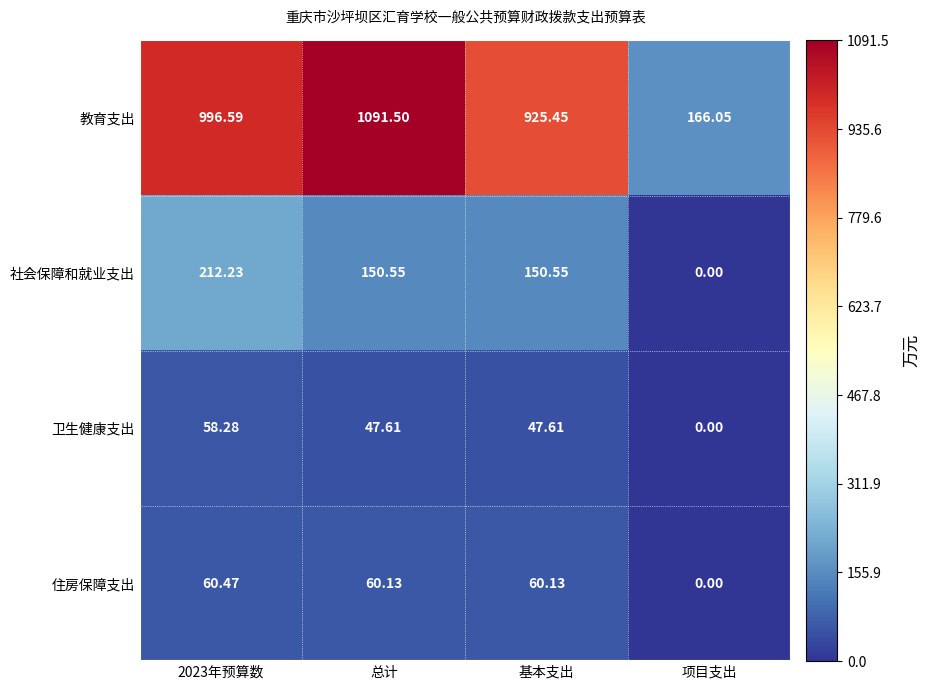

How many values in the 教育支出 series exceed 996?

2